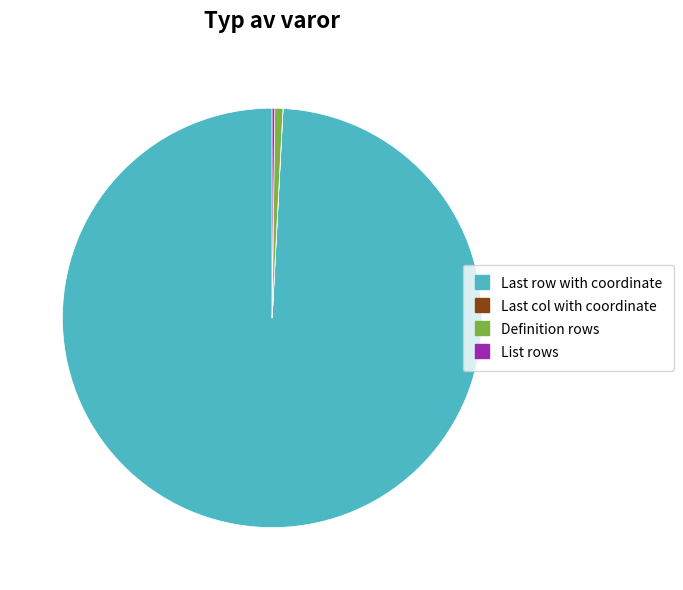

Which slice is the largest?

Last row with coordinate